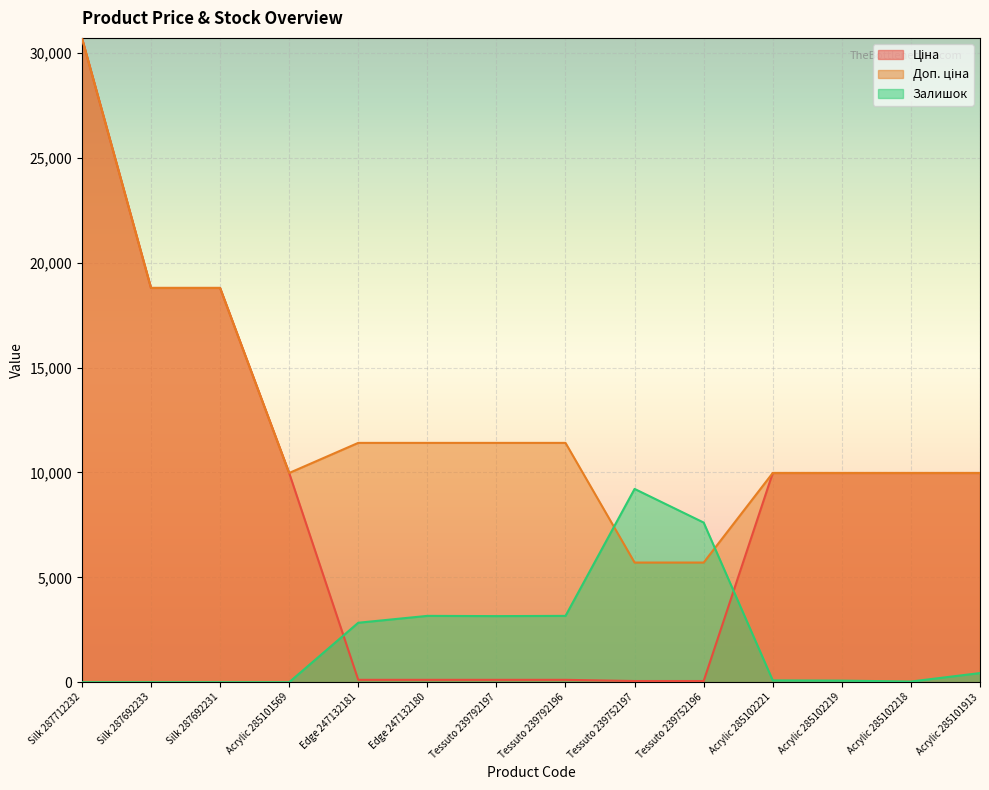

How many distinct data groups are displayed?

3